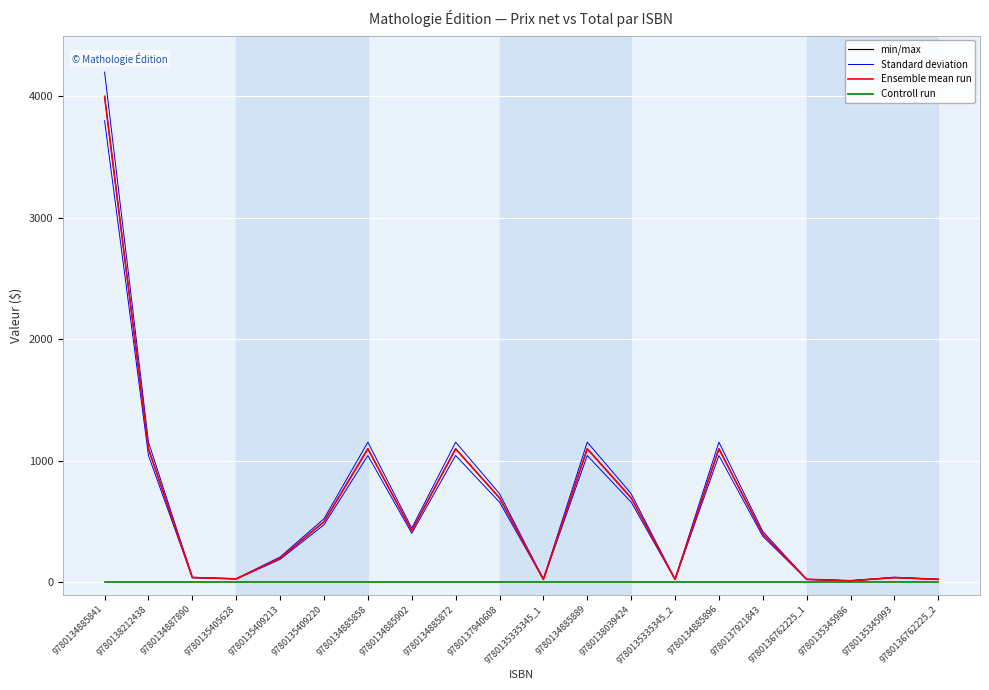

Read the min/max value at 9780136762225_1.

25.0